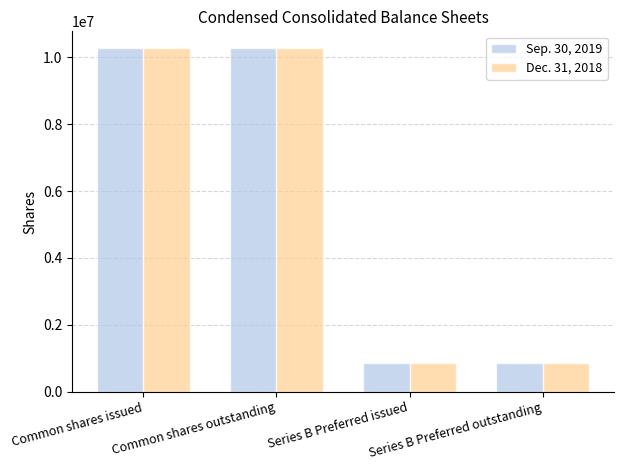

Reading left to right, what are all the values shown in this chart?

Sep. 30, 2019: 10261419	10261419	872766	872766
Dec. 31, 2018: 10261419	10261419	872766	872766